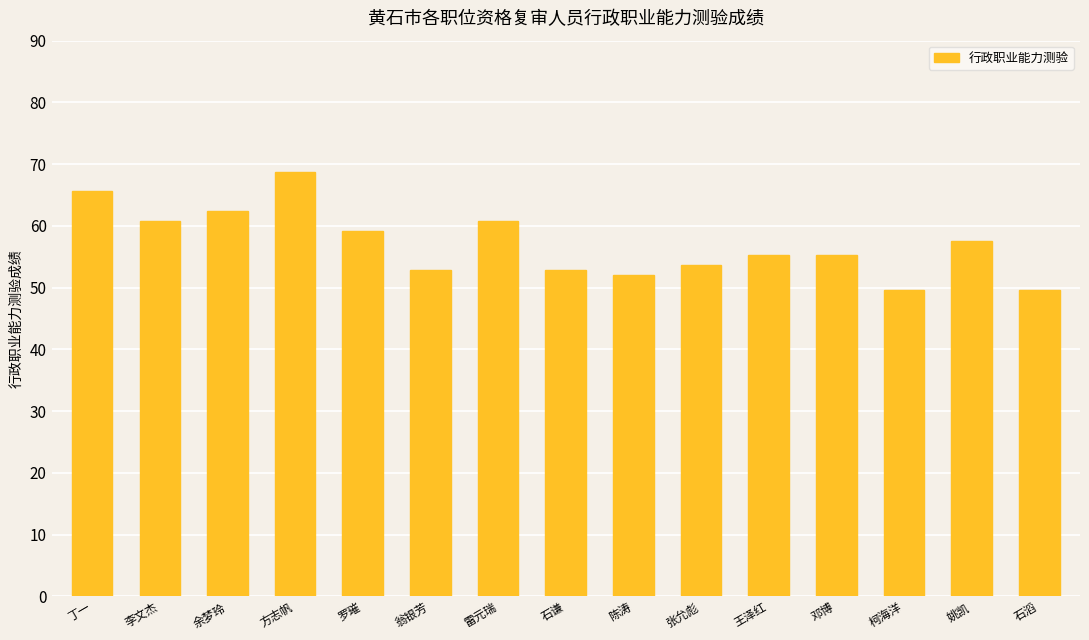

Which category has the highest value across all series?

方志帆